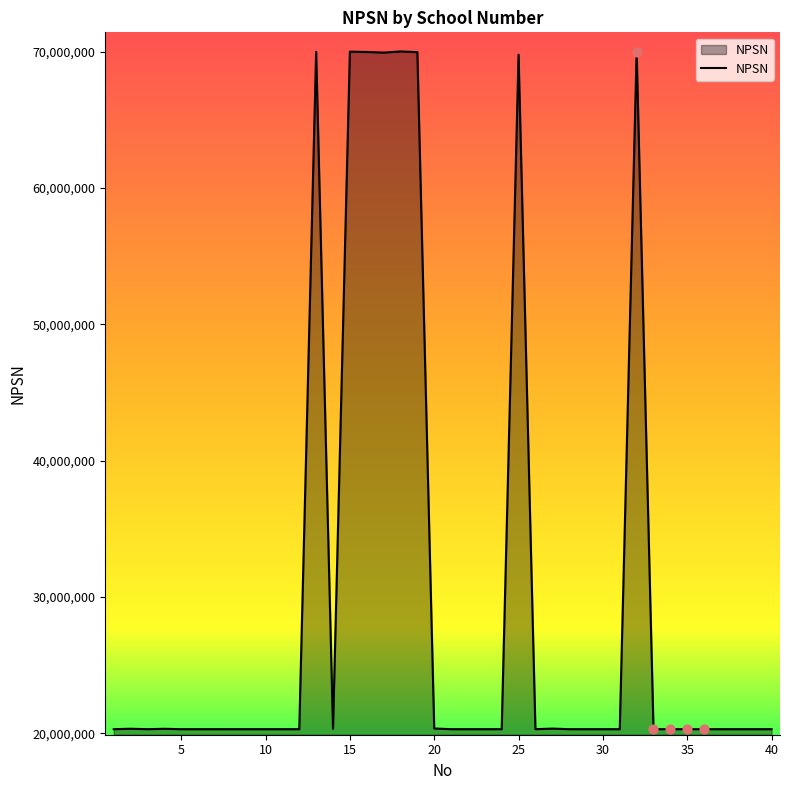

What is the difference between the maximum and minimum values?

49697987